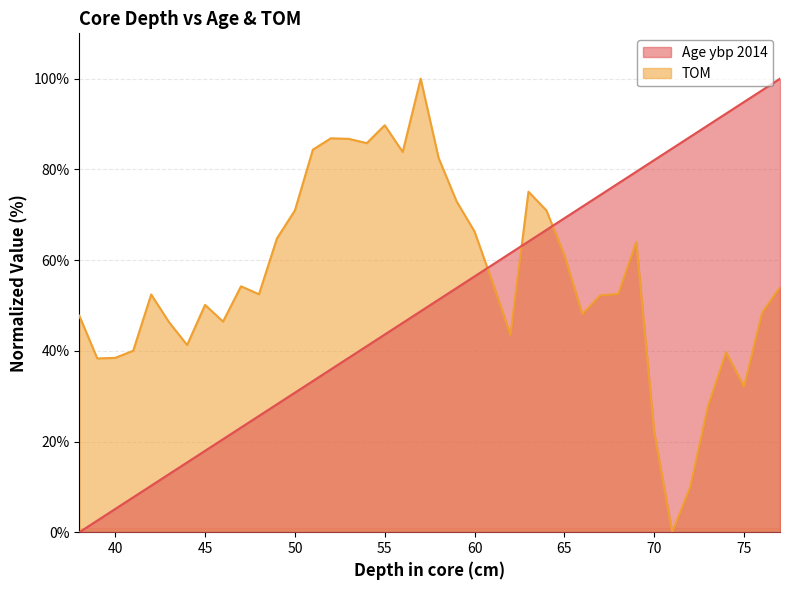

At which label is TOM closest to 50?

45